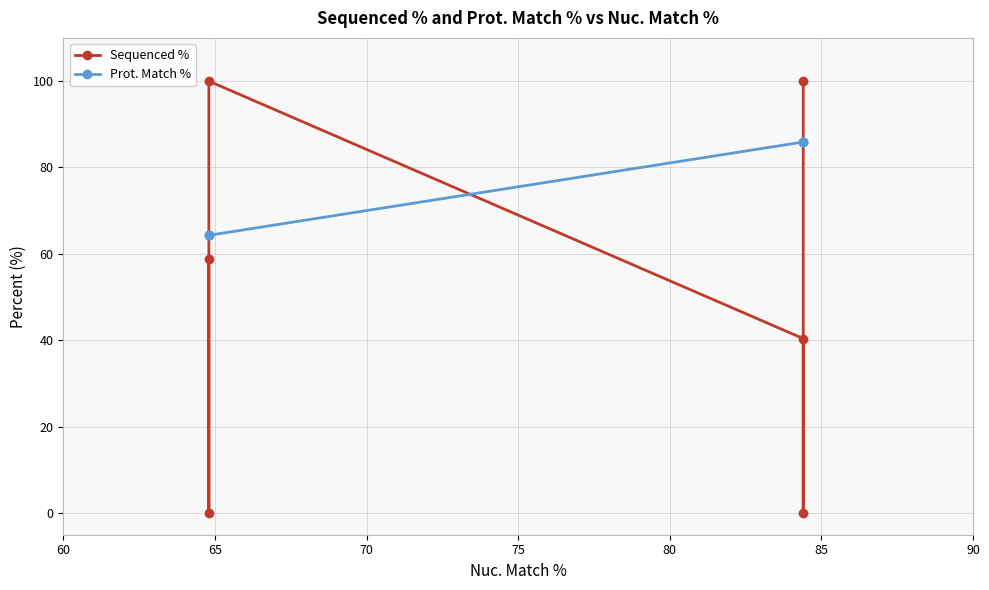

Is it true that Prot. Match % equals 21.5 at 60?

False